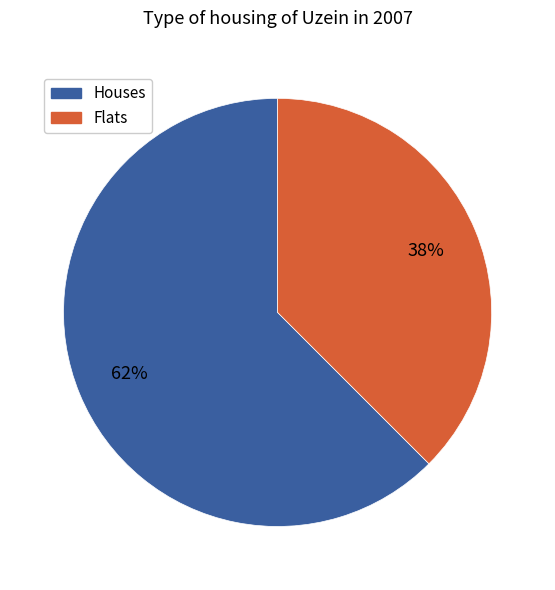

Count the number of slices in the pie.

2